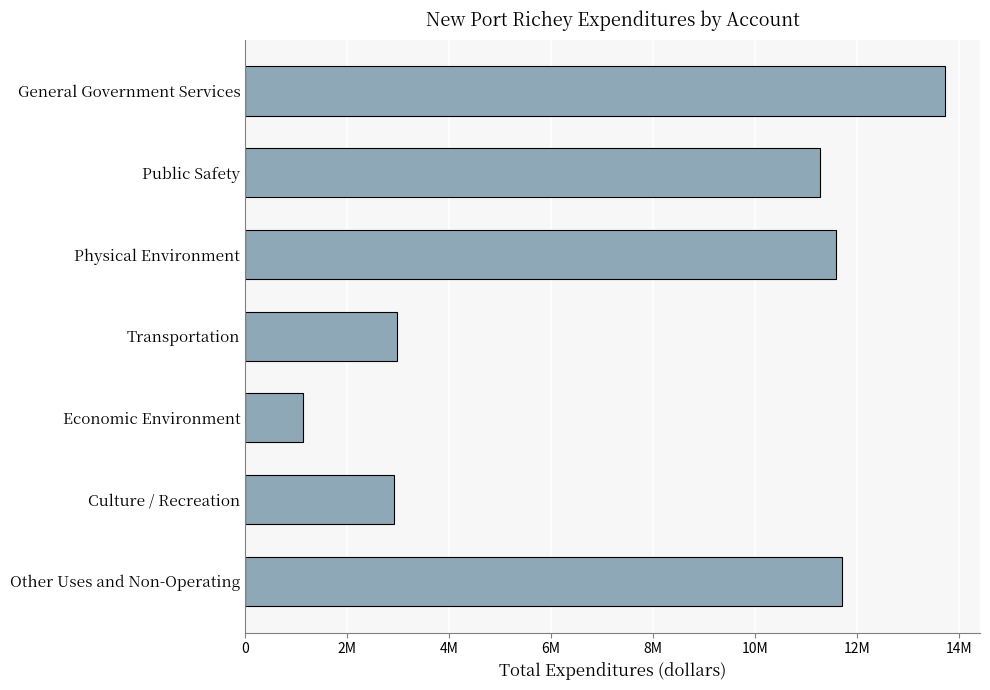

Does the chart contain any negative values?

No